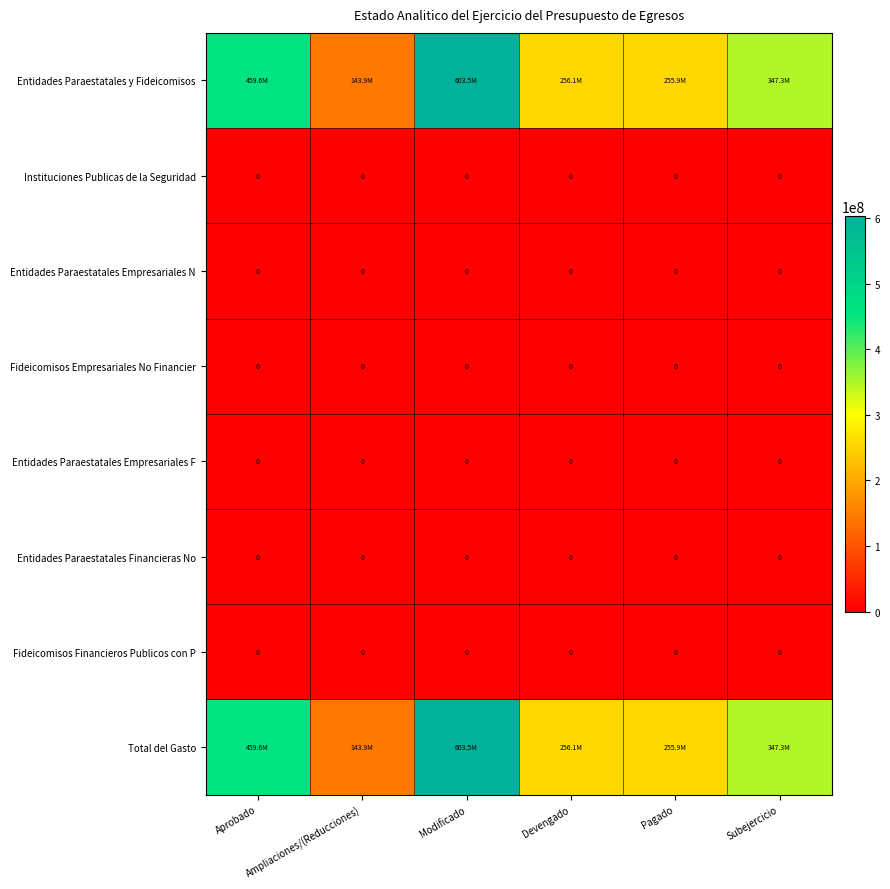

Is it true that Entidades Paraestatales y Fideicomisos equals 63387828.4 at Devengado?

False